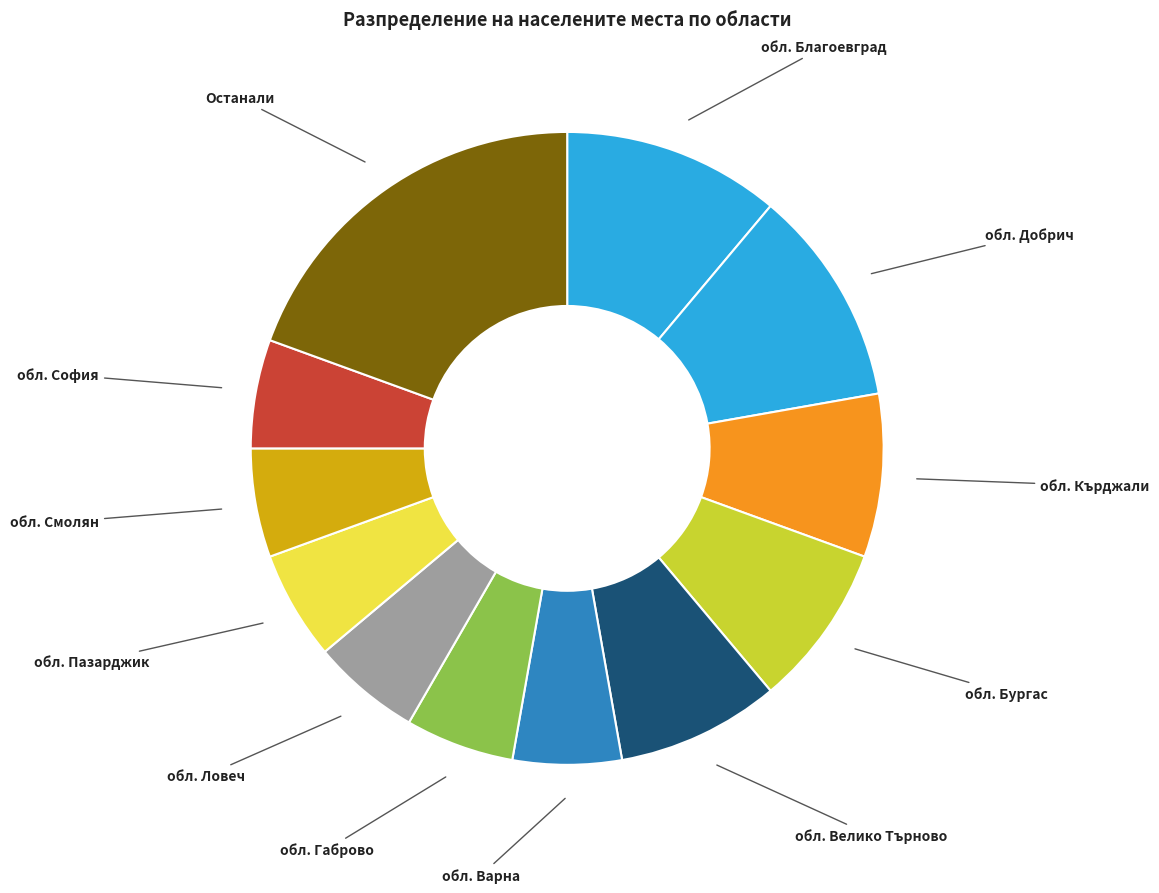

How many slices are in this pie chart?

12